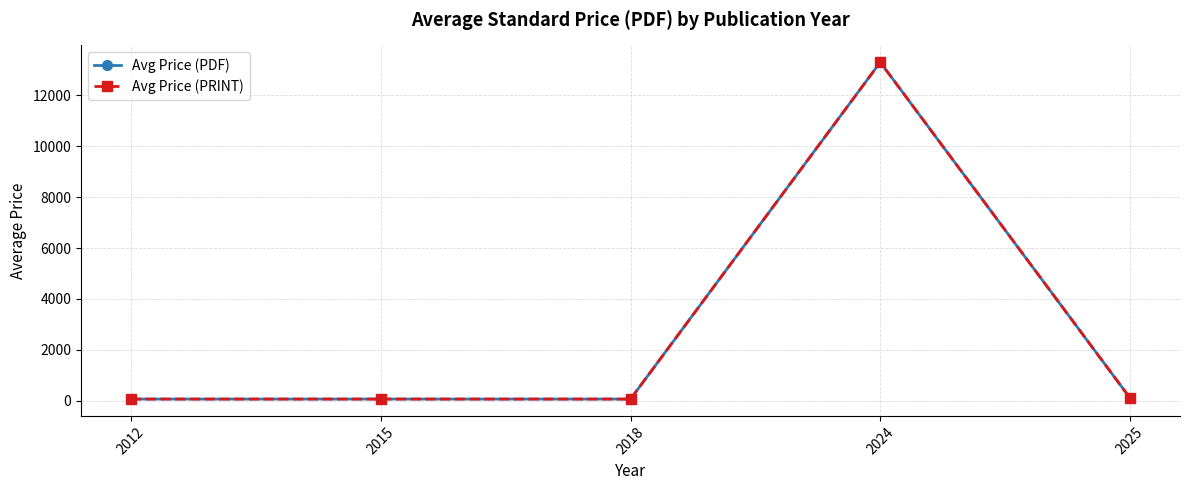

Is it true that Avg Price (PRINT) equals 123.7 at 2012?

False